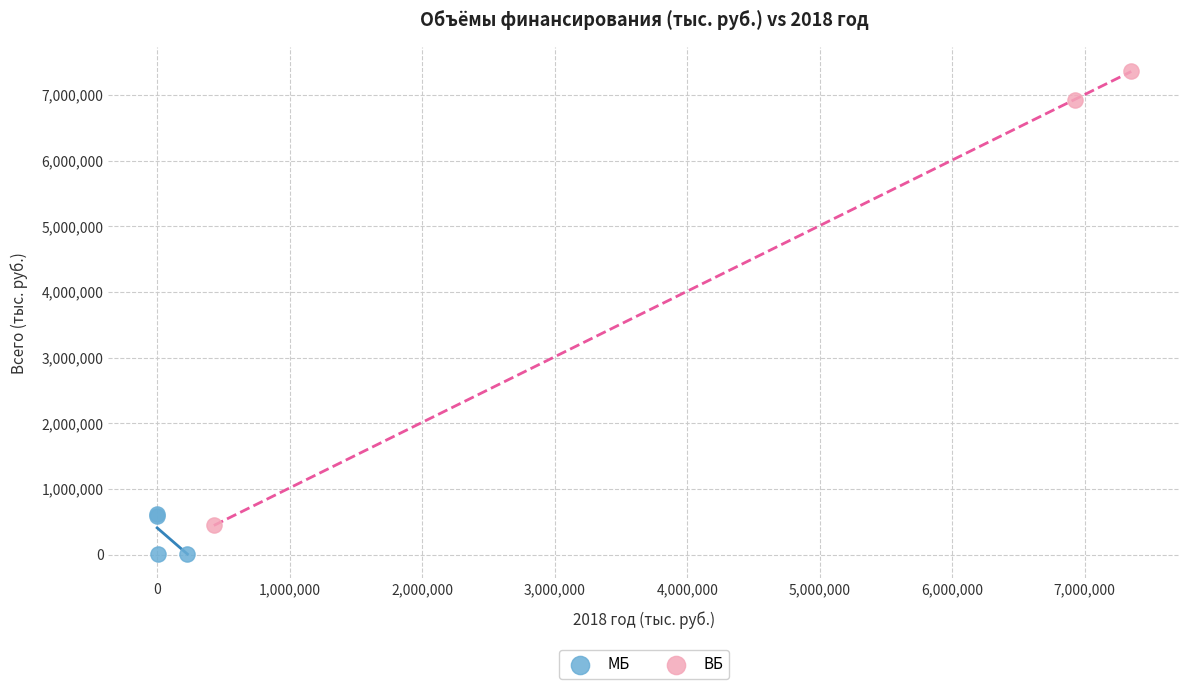

Which series reaches the minimum Y coordinate?

МБ